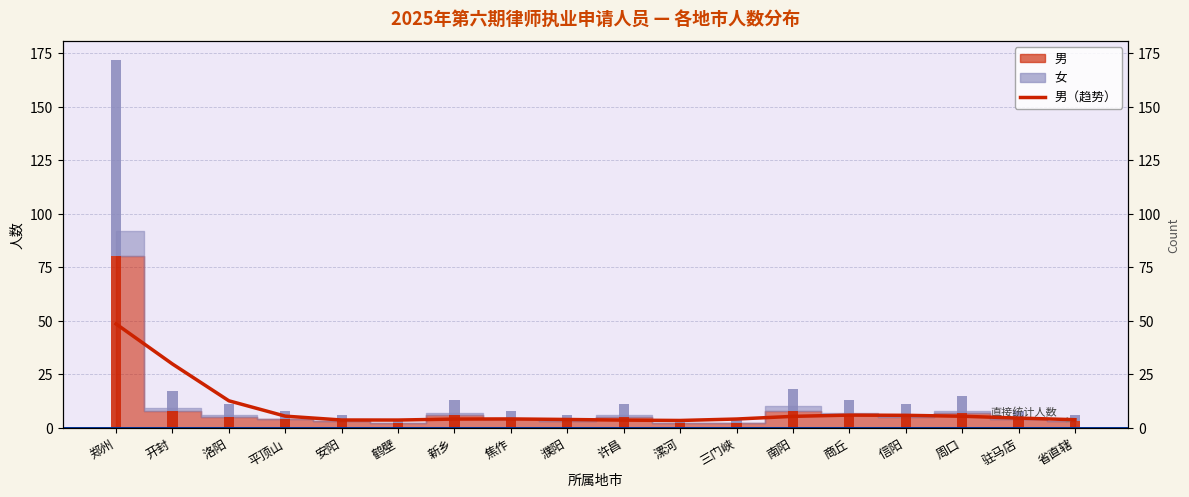

Where does the data first go above 4?

郑州